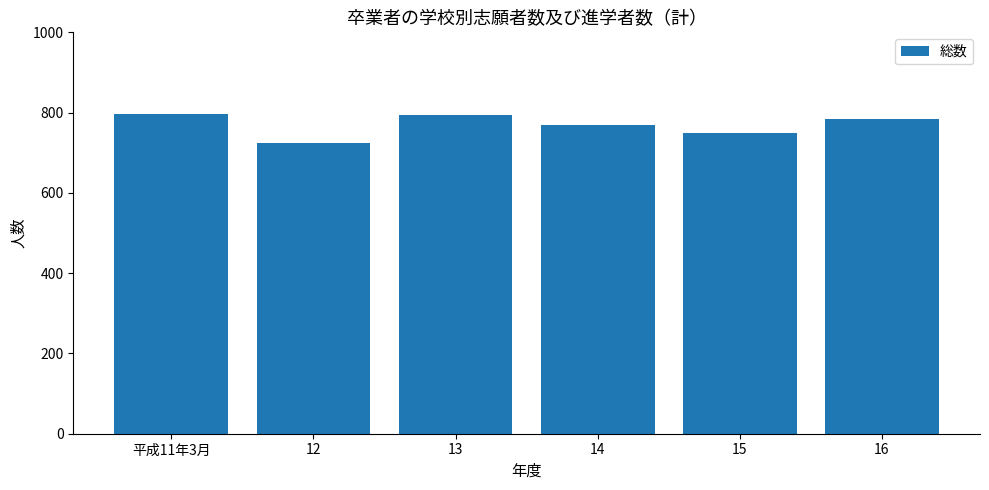

What is the difference between the values at 15 and 14?

19